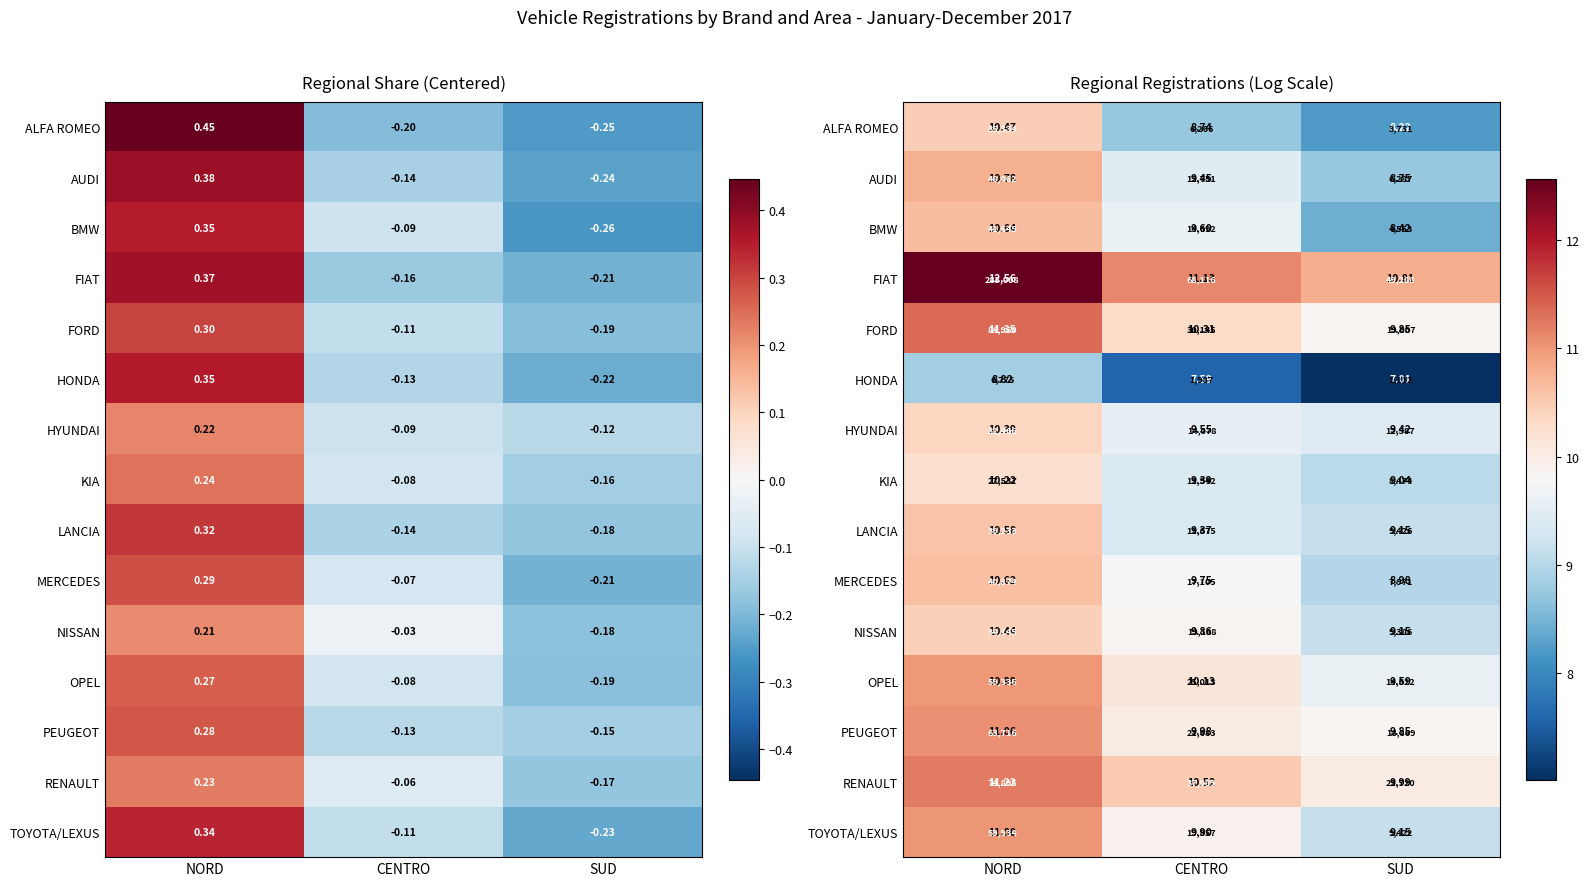

What is the minimum value shown in the chart?

7.0